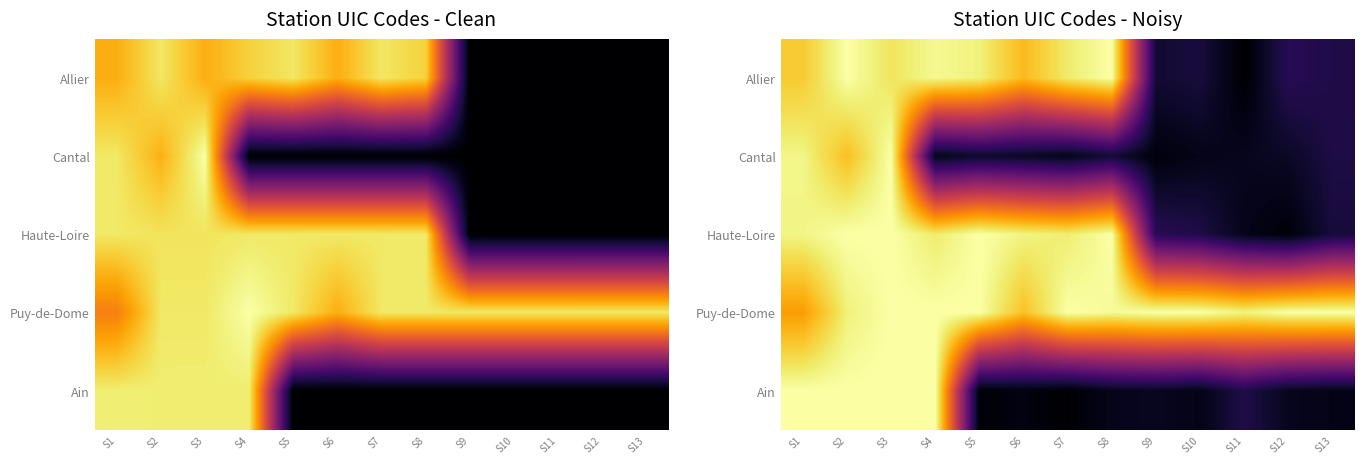

What is the total value across all series at S13?

1.4